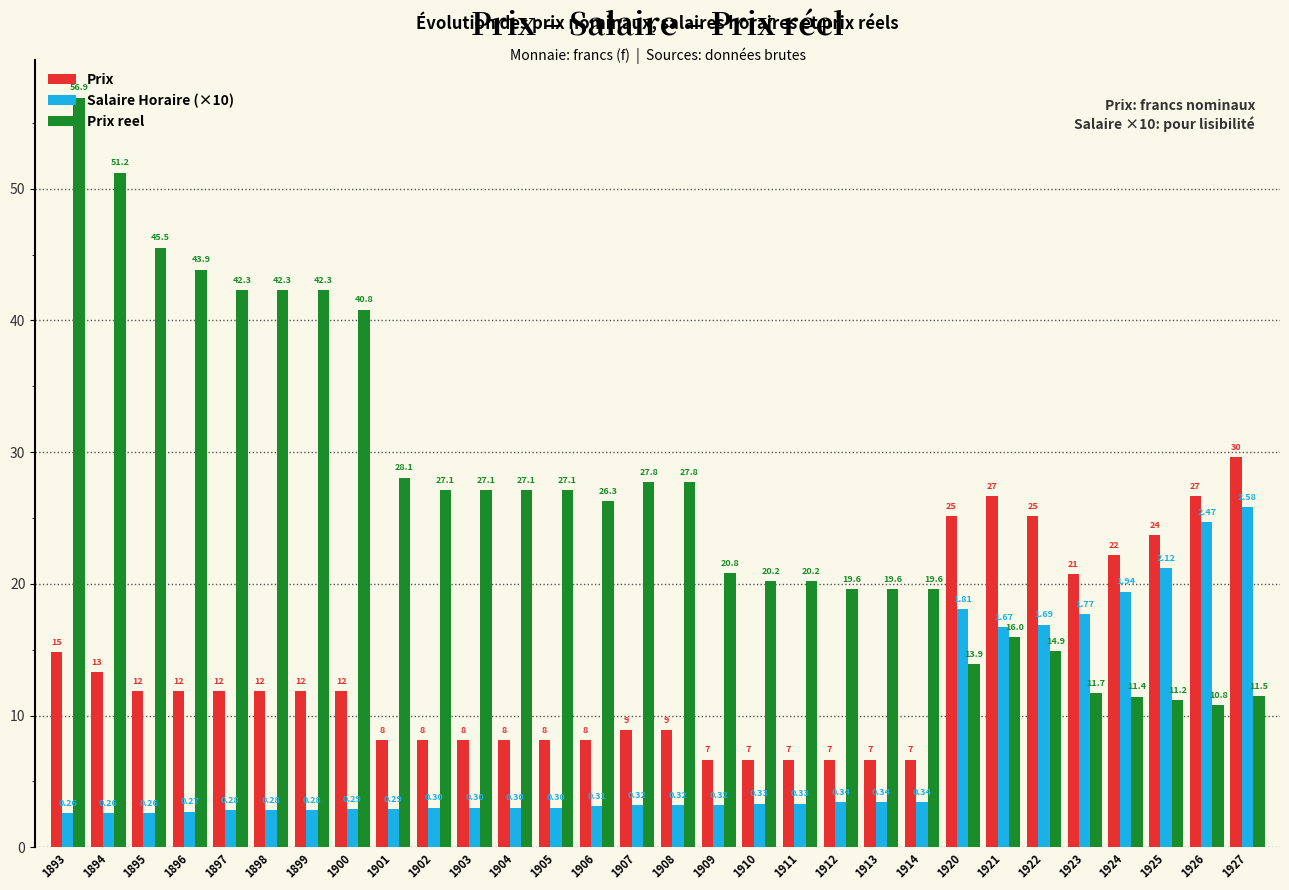

At which label does Prix reel first exceed 27?

1893